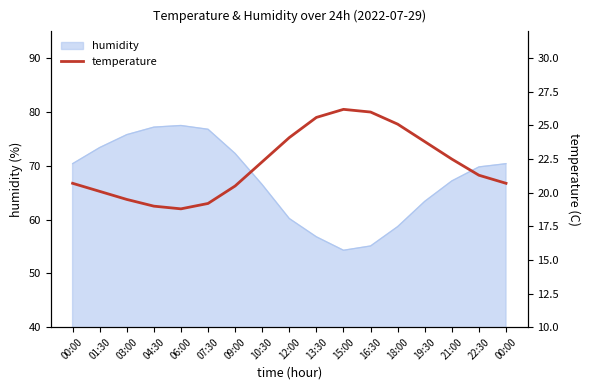

How many lines are shown in the chart?

1